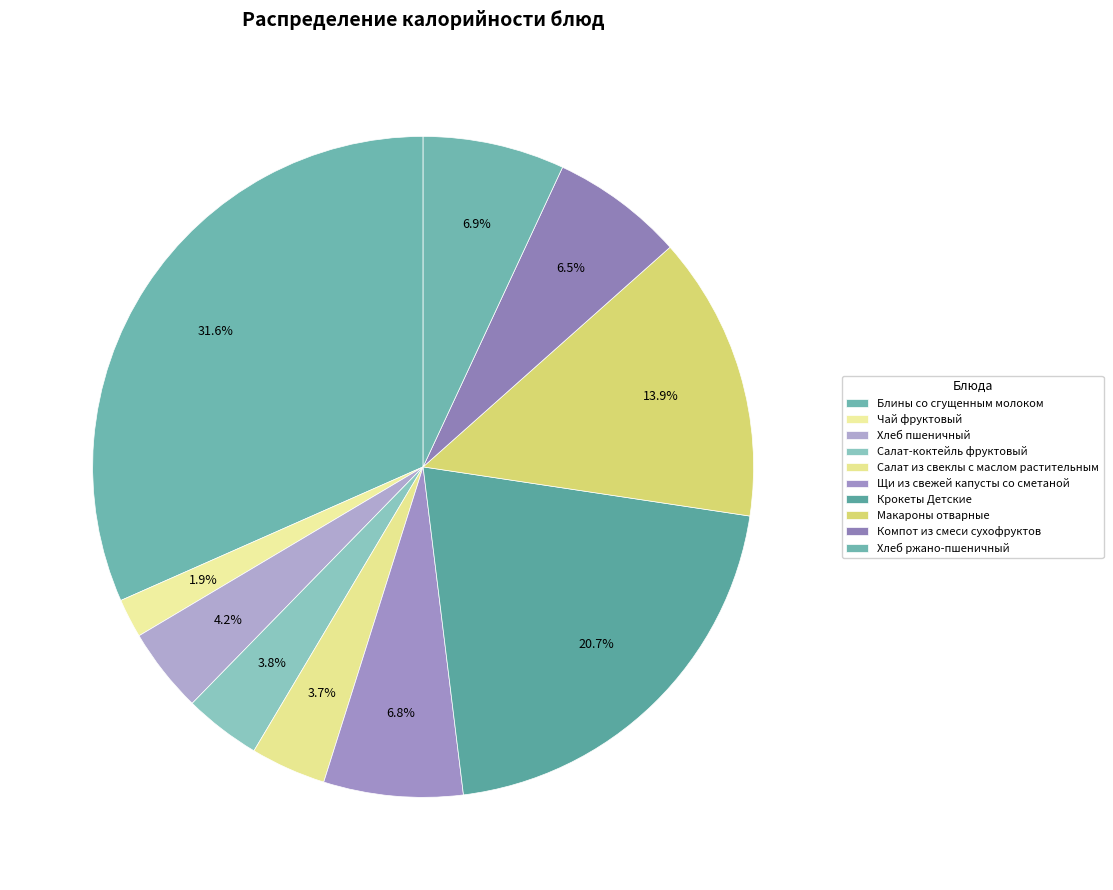

Does Чай фруктовый account for over 50% of the chart?

No